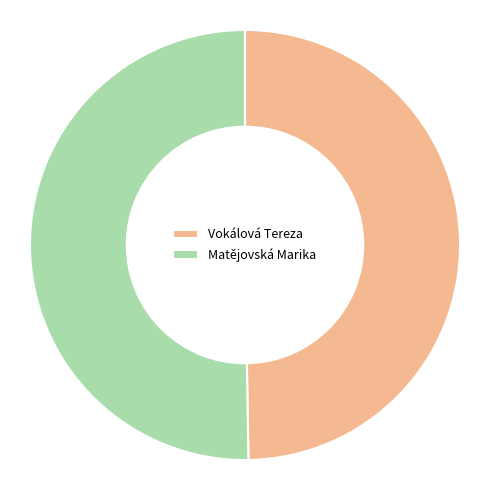

Rank the categories by value from lowest to highest.

Vokálová Tereza, Matějovská Marika